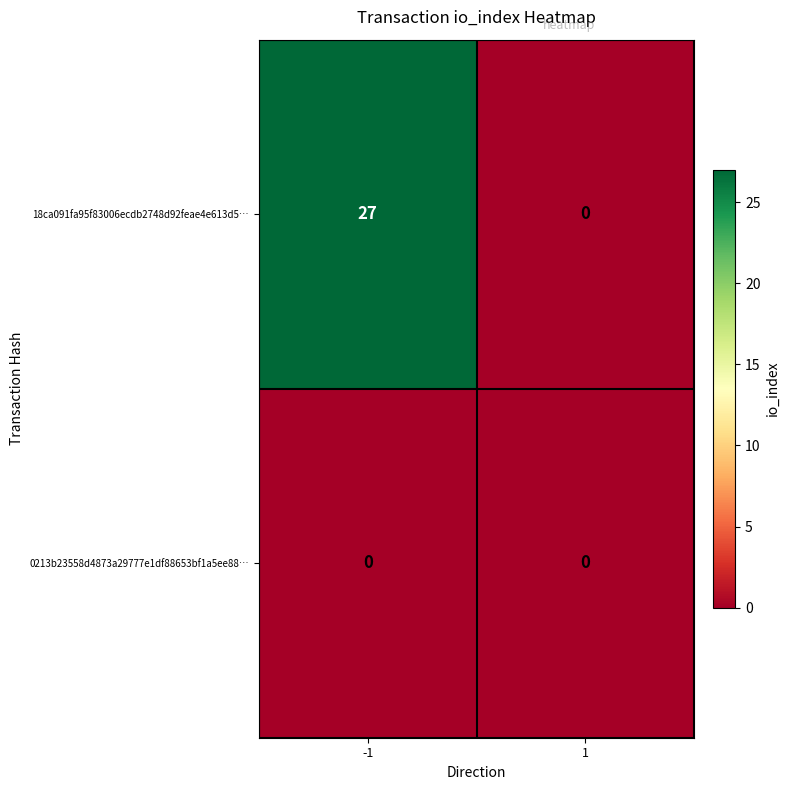

What is the maximum value shown in the chart?

27